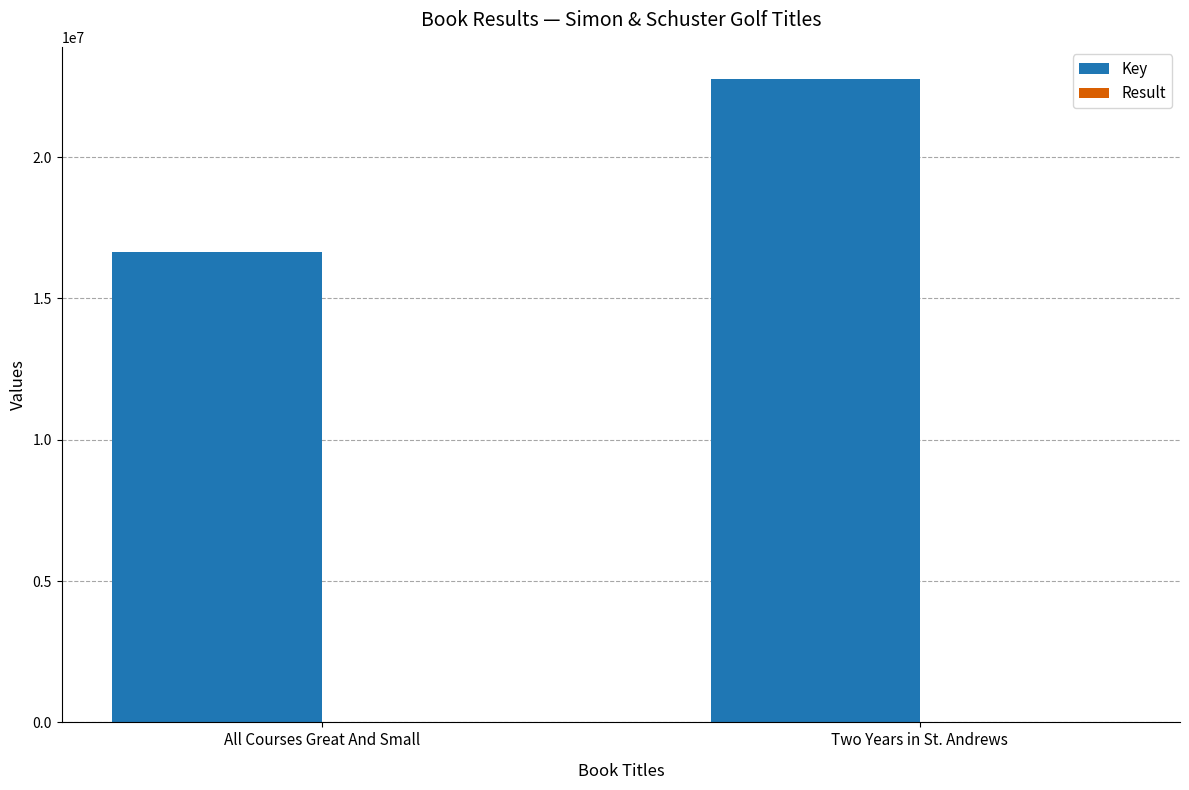

True or false: Key has a value of 22760055 at Two Years in St. Andrews.

True